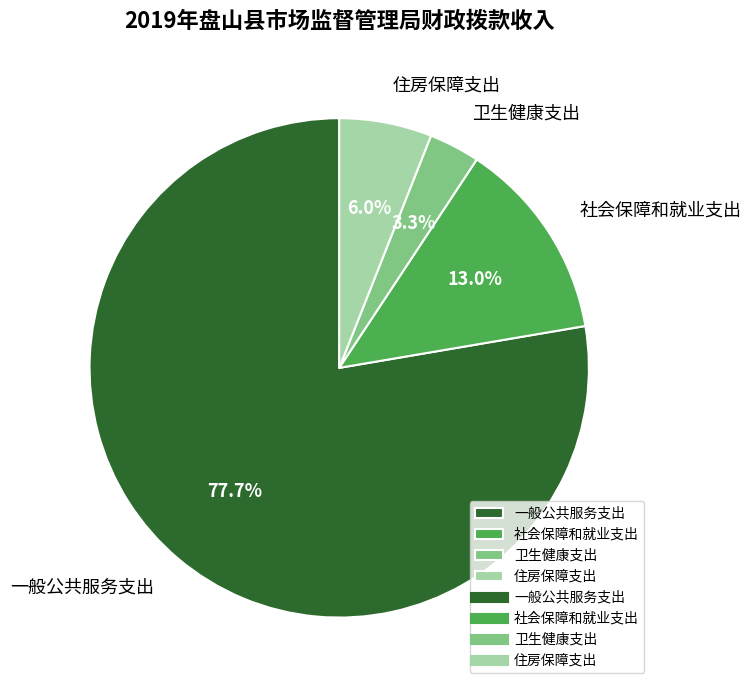

Which slice is the smallest?

卫生健康支出